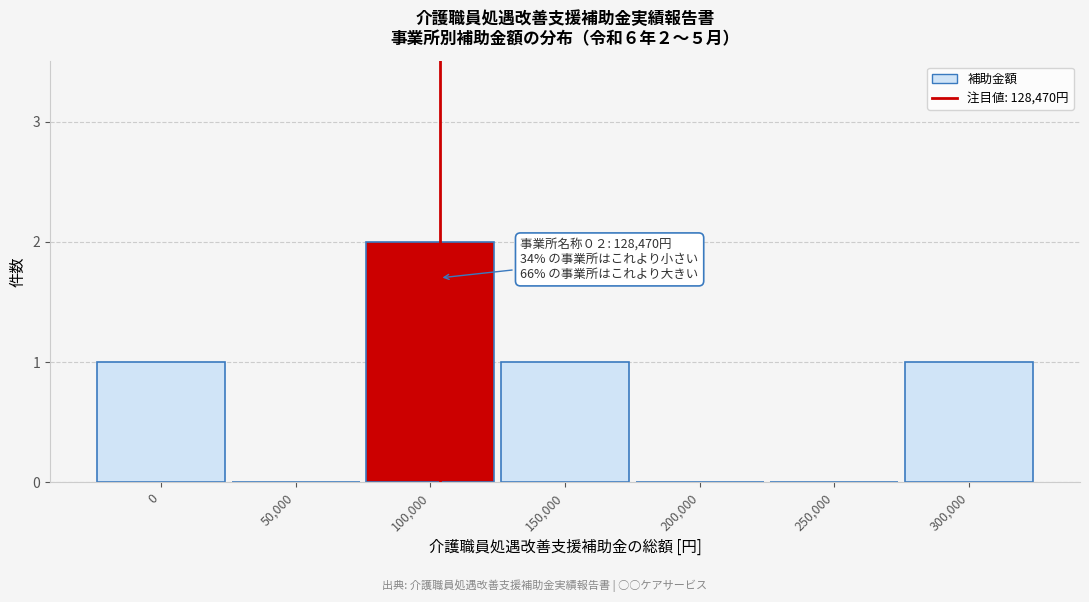

Reading left to right, list all the values displayed in this chart.

0=1	50,000=0	100,000=2	150,000=1	200,000=0	250,000=0	300,000=1